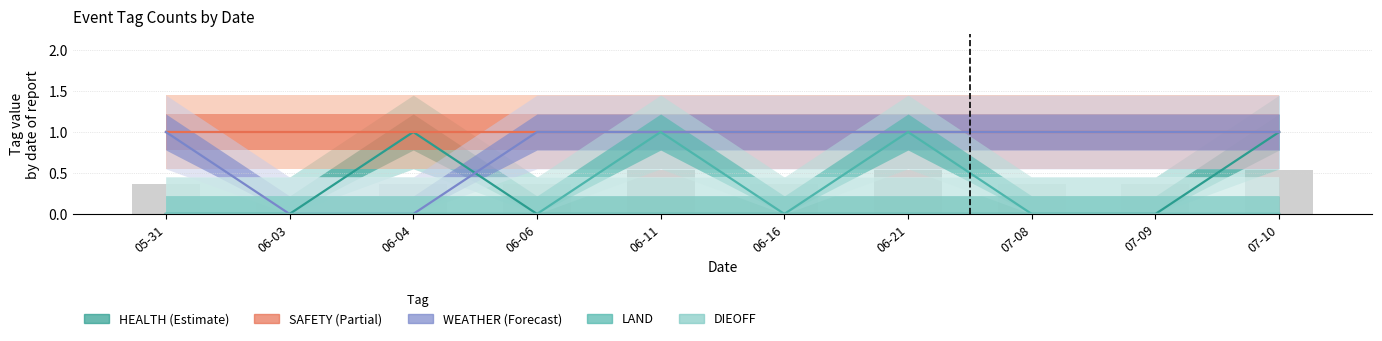

What position from the right is 07-09?

2